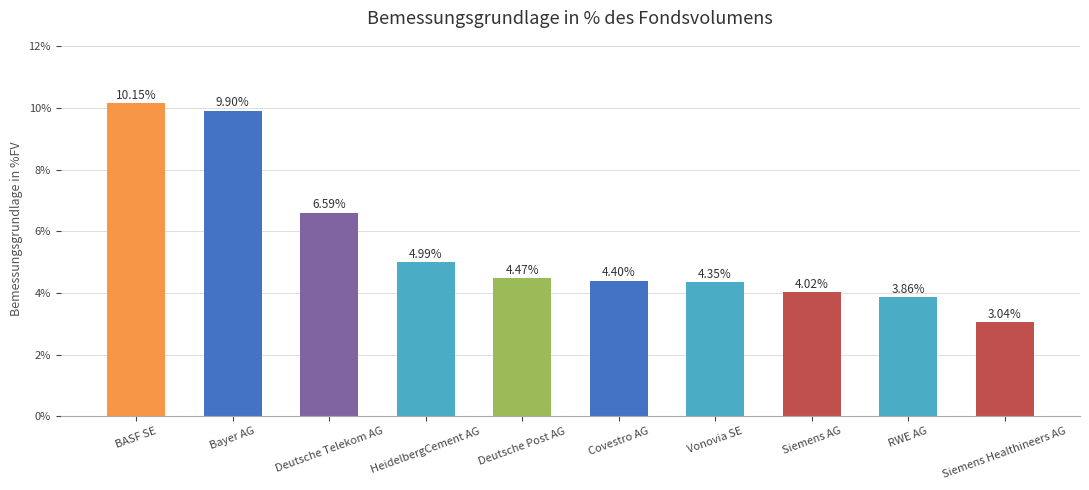

At which category does the chart reach its peak across all series?

BASF SE